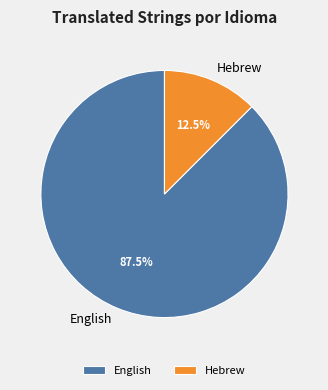

Count the number of slices in the pie.

2